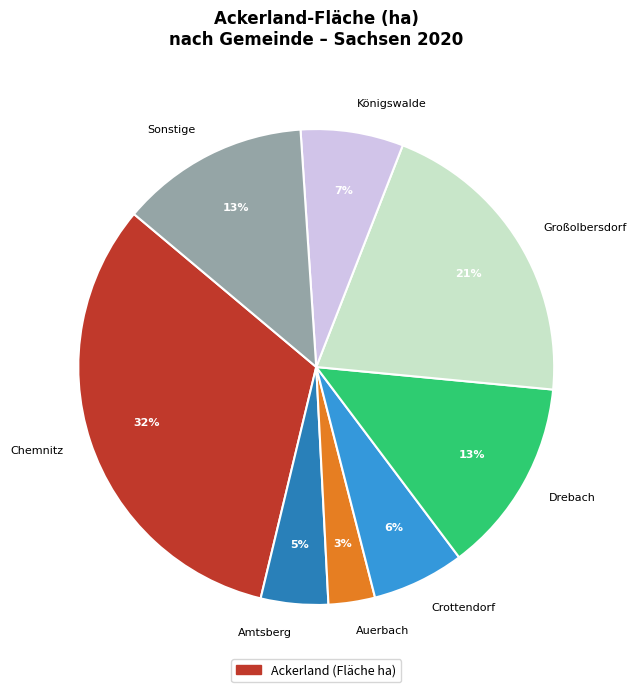

Which category has the biggest portion of the pie?

Chemnitz